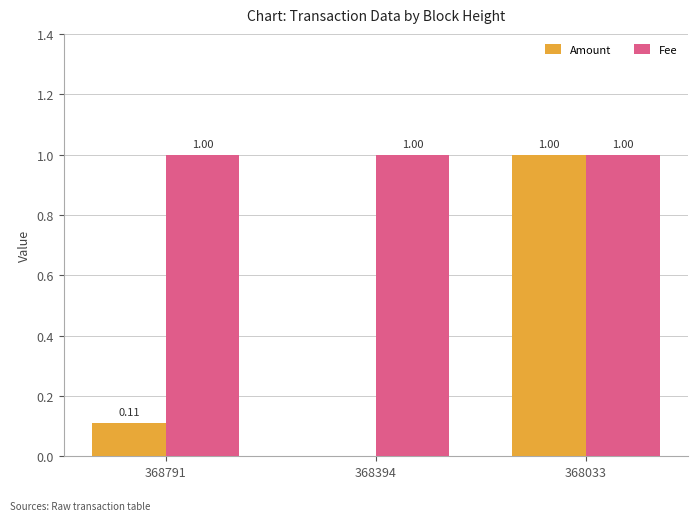

How many data points does each series have?

3